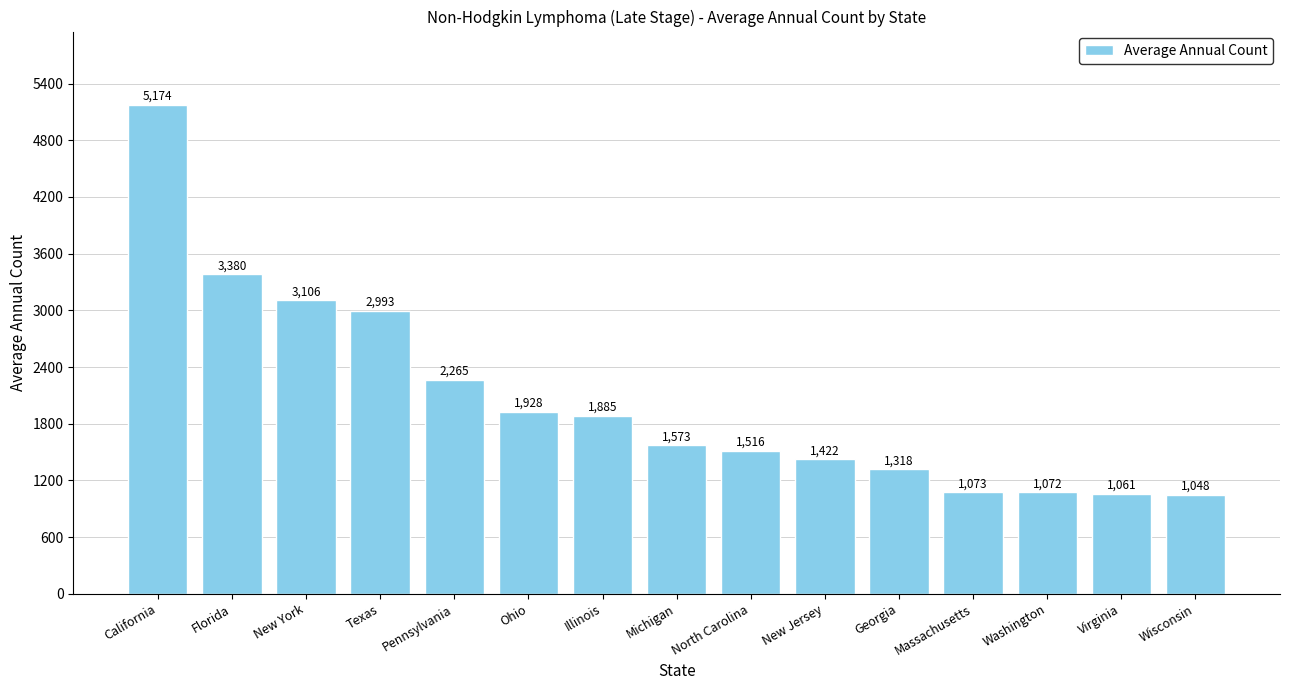

How many series are shown in this chart?

1